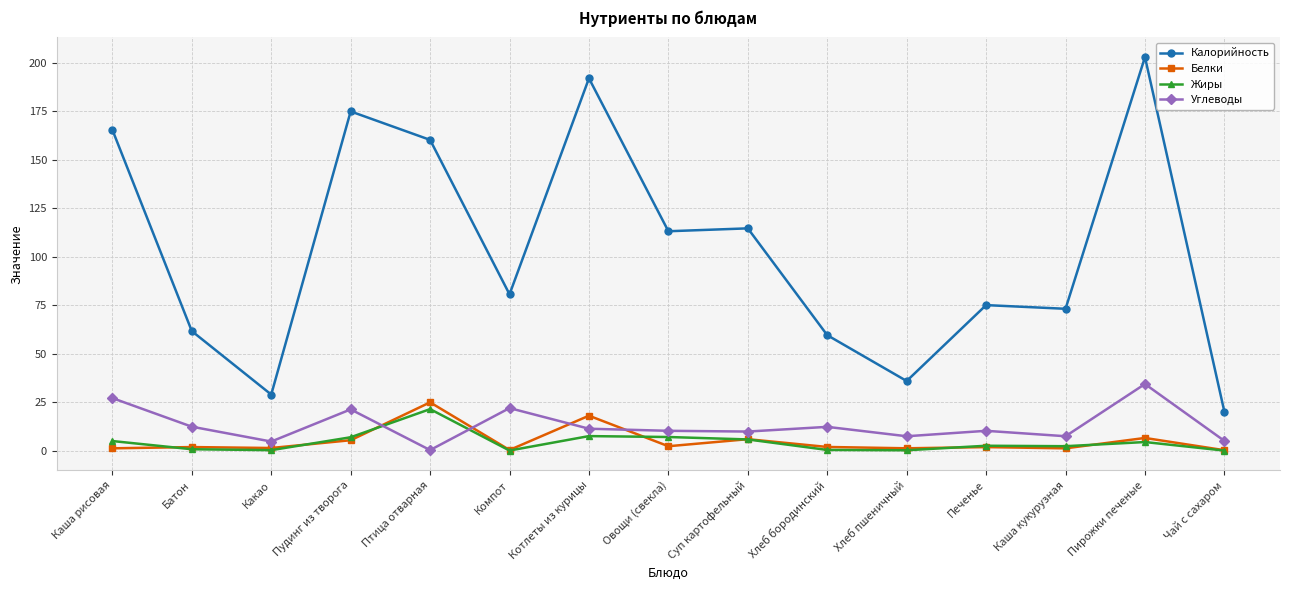

How many categories are shown in the chart?

15